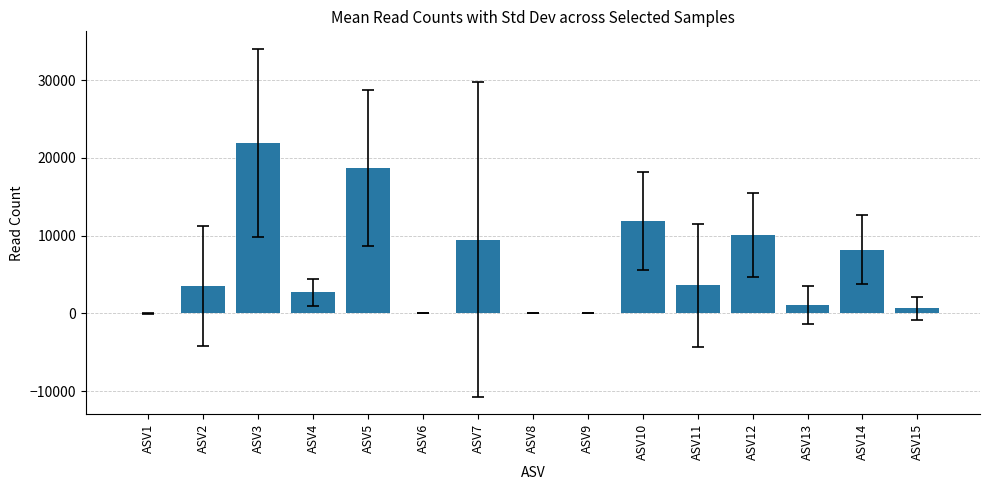

At which label does the data first exceed 3534?

ASV2